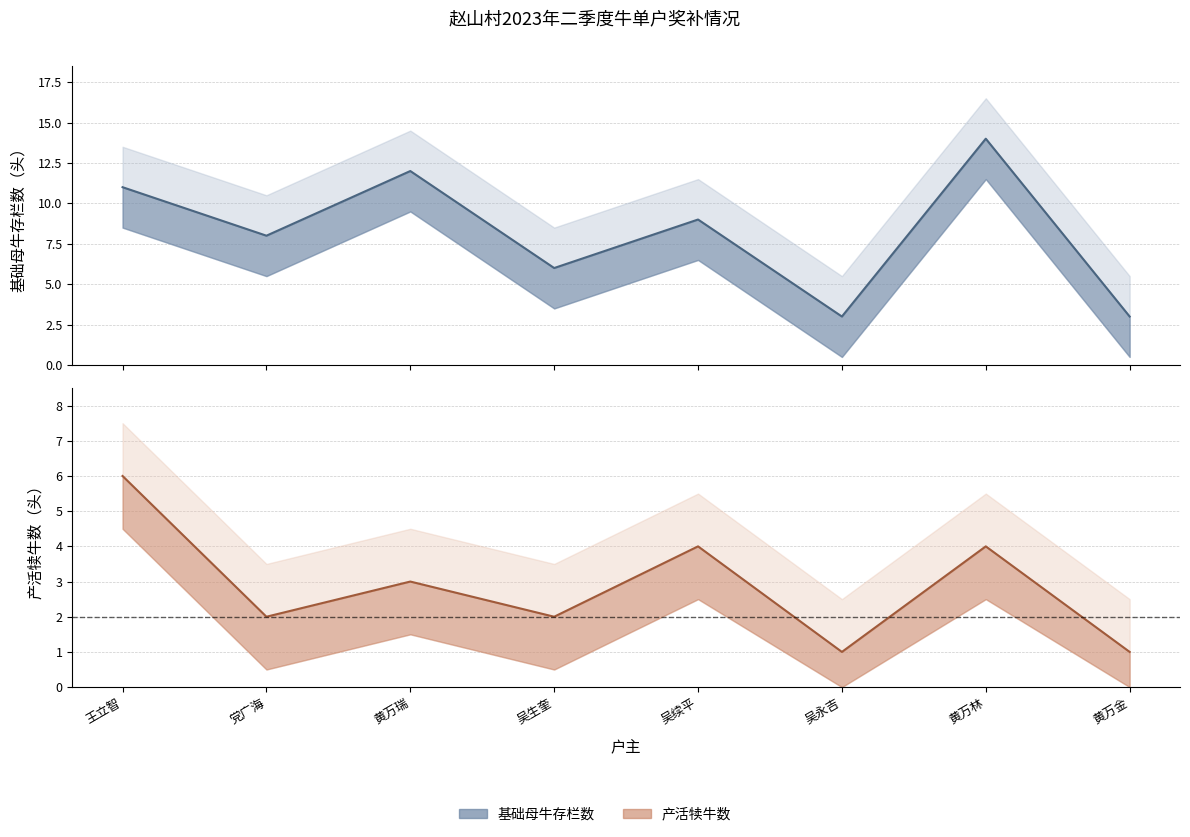

True or false: 基础母牛存栏数 and 产活犊牛数 cross at least once.

False